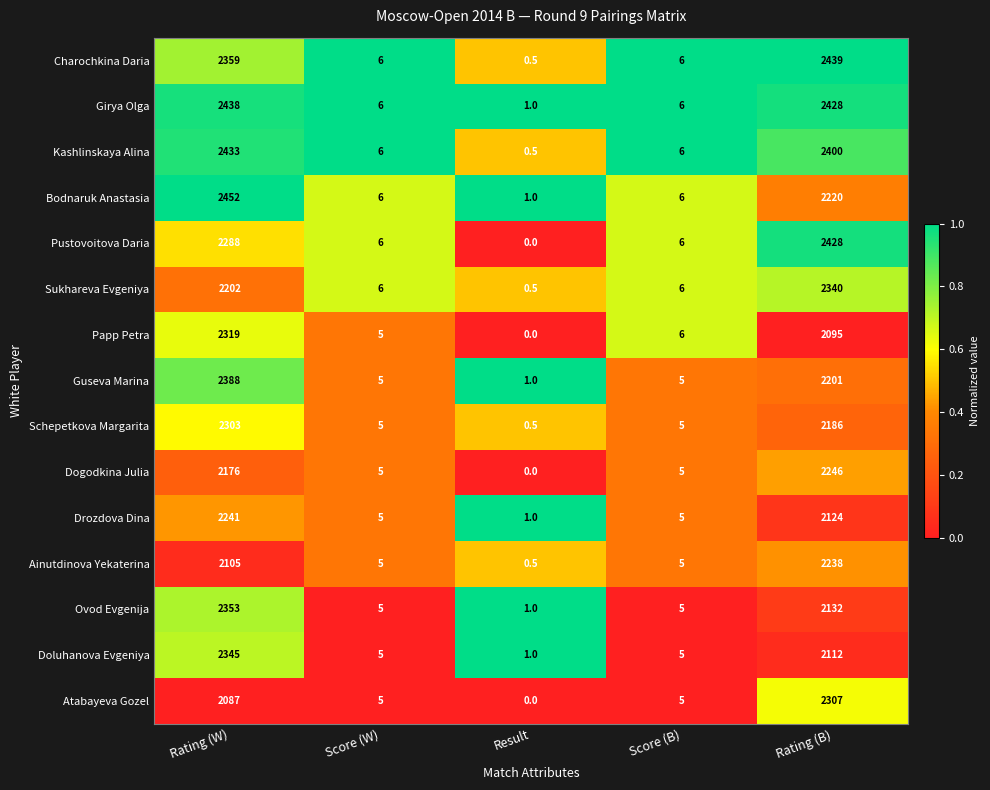

What is the approximate value of Pustovoitova Daria at Score (B)?

6.0